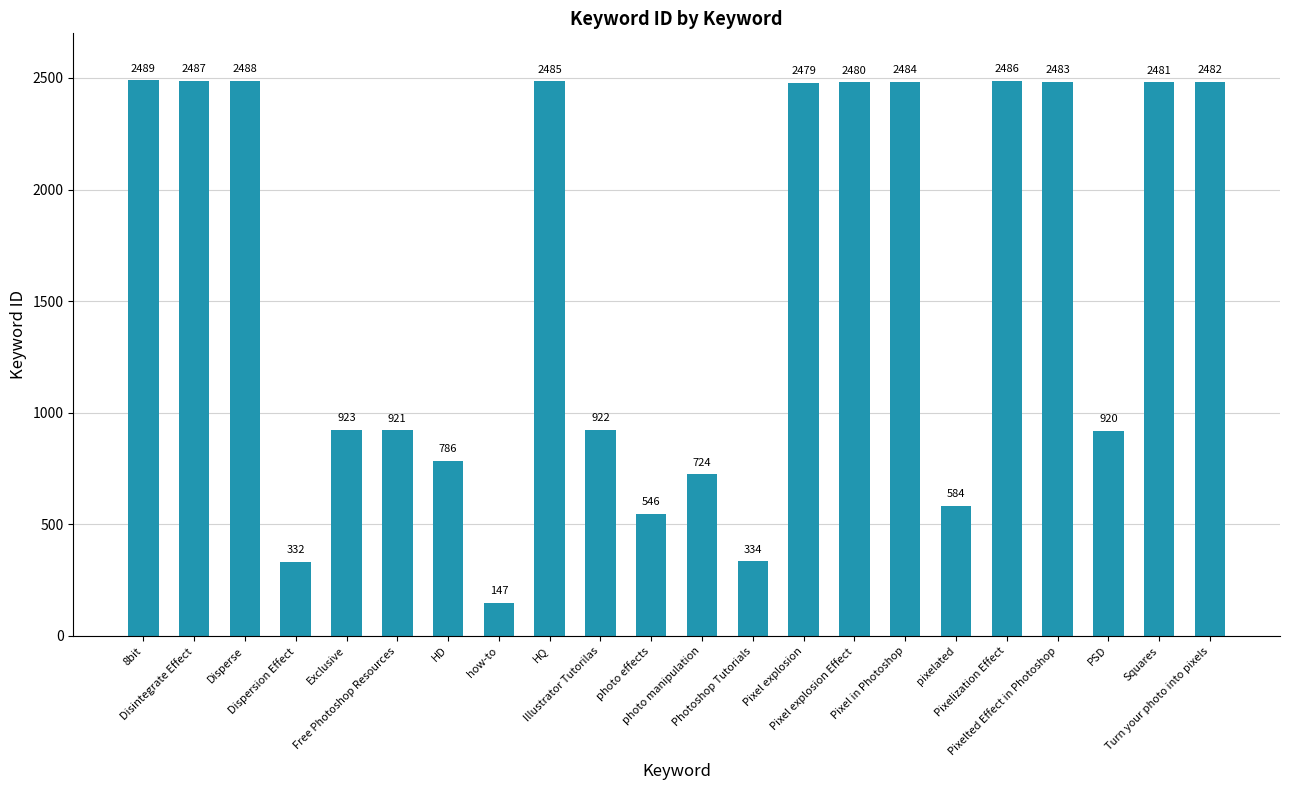

Is it true that the value at pixelated is 584?

True